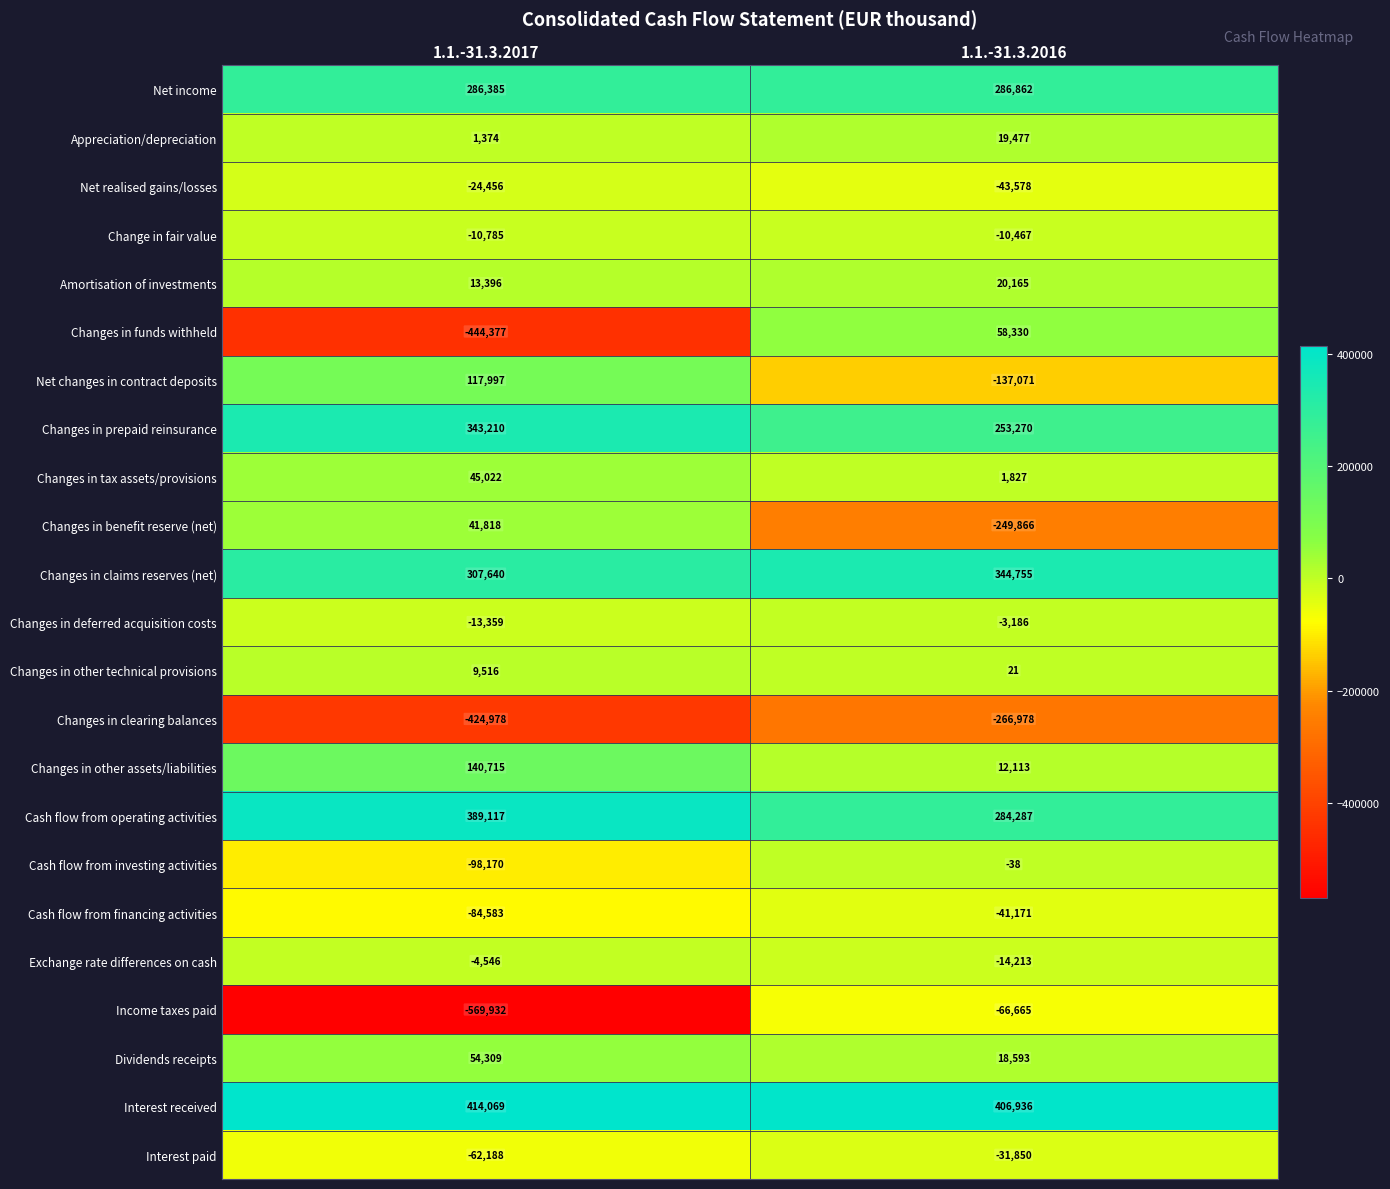

What is the difference between the Interest paid values at 1.1.-31.3.2017 and 1.1.-31.3.2016?

30338